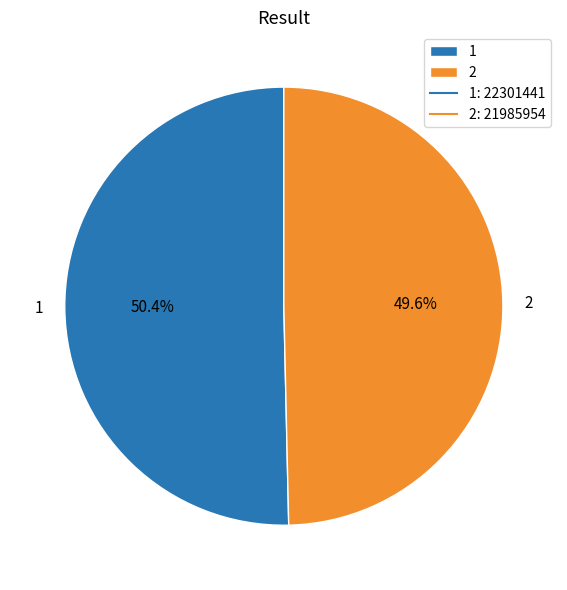

Combined, do 1 and 2 account for over 50%?

Yes